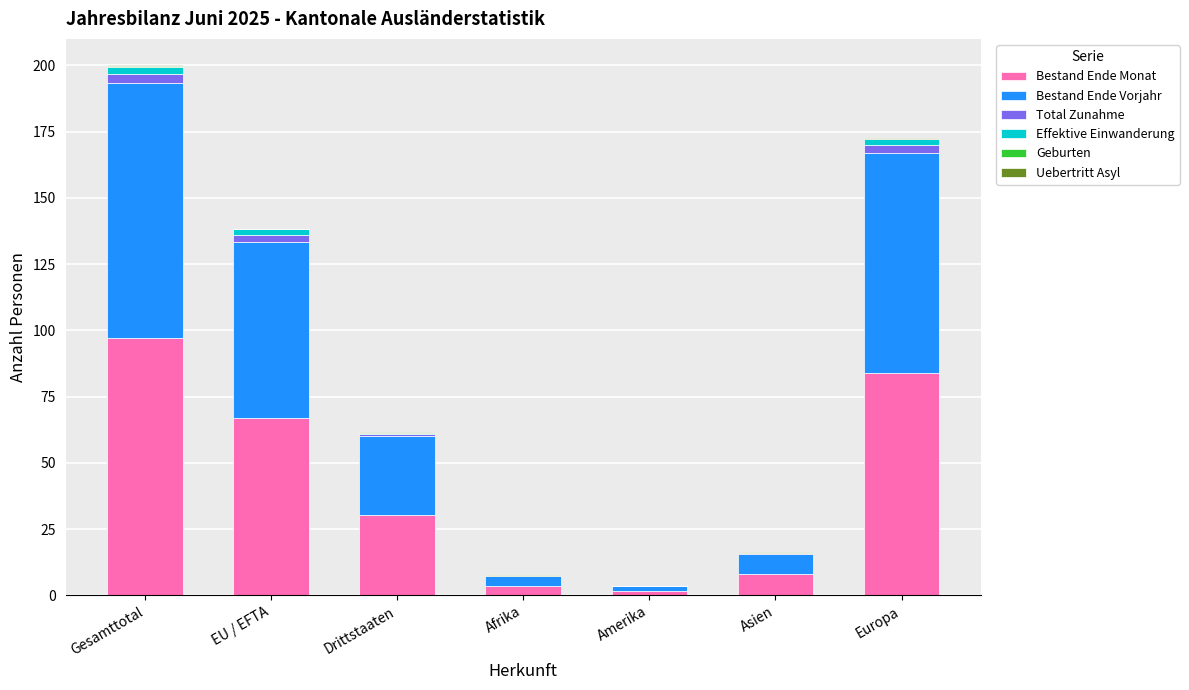

At which label does Bestand Ende Monat reach its peak?

Gesamttotal